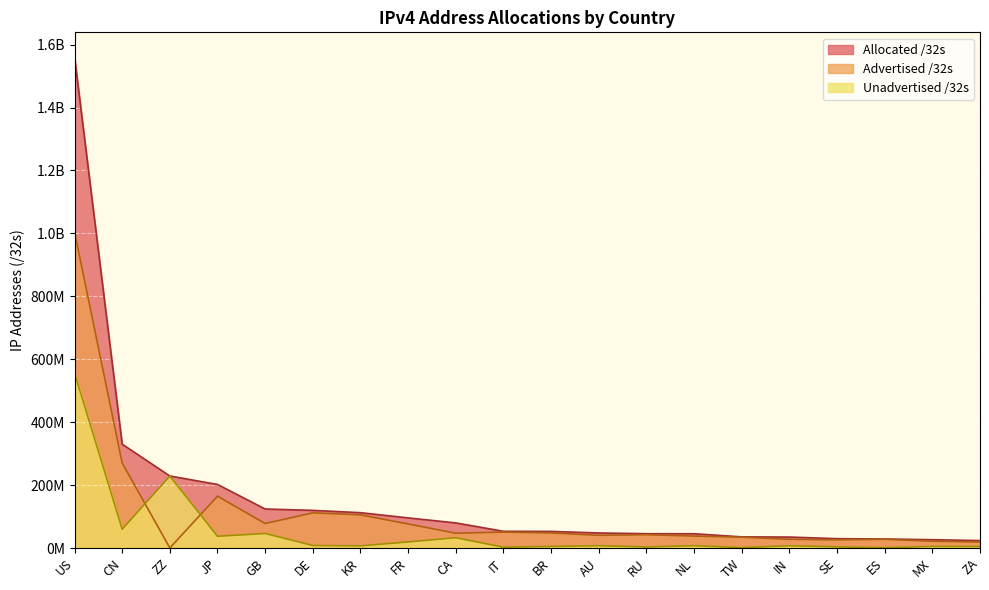

Which category has the lowest value across all series?

ZZ